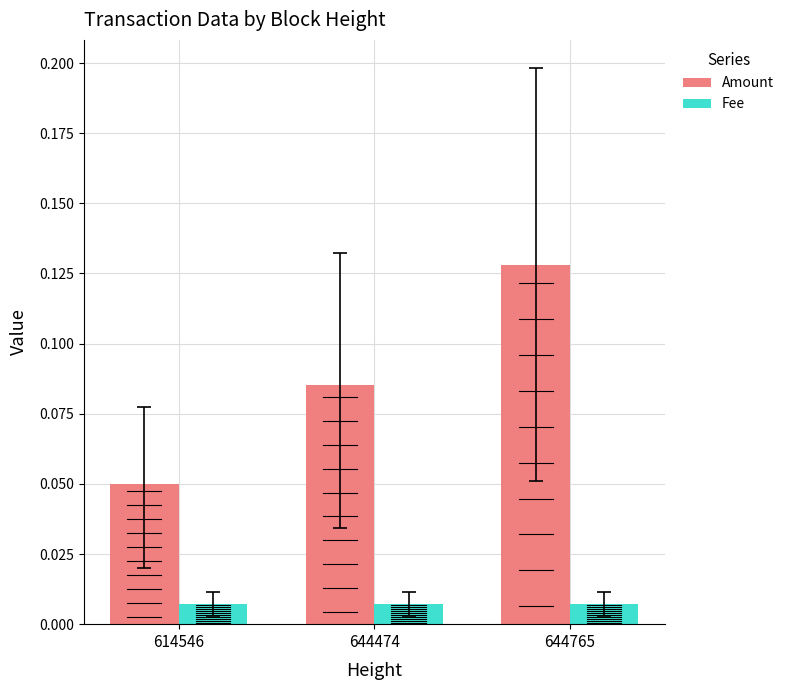

At how many categories does at least one series exceed 0?

3